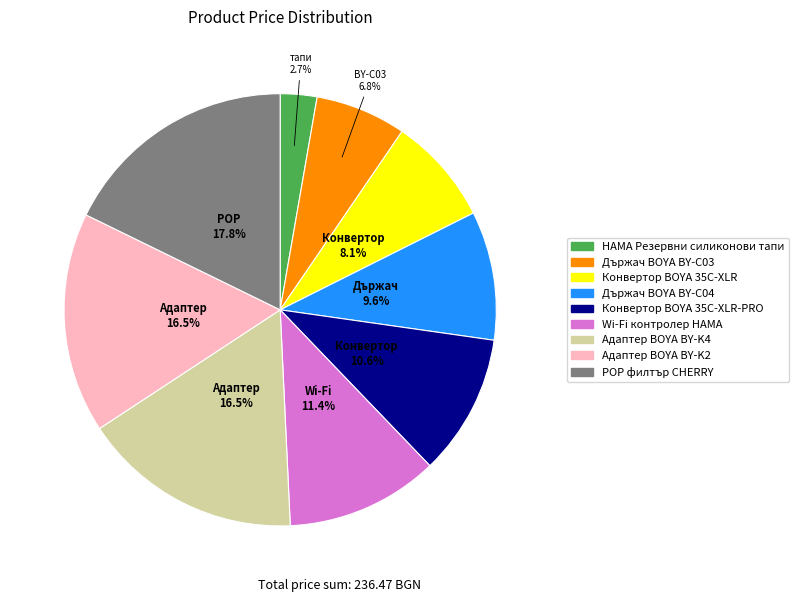

Is there any slice that represents more than half of the pie?

No